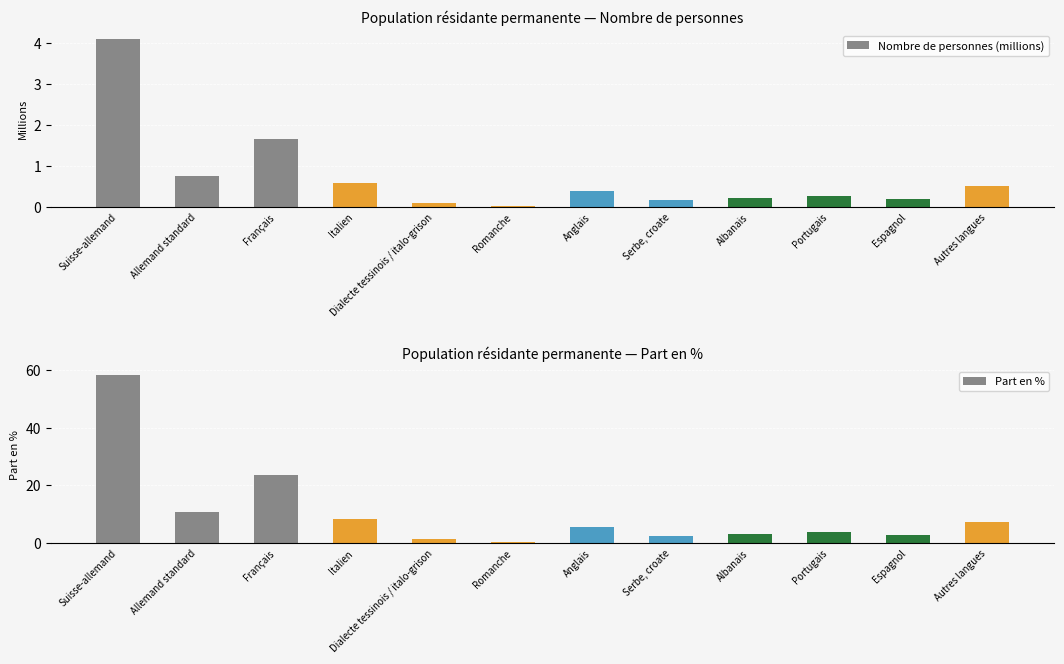

Read the Nombre de personnes (millions) value at Dialecte tessinois / italo-grison.

0.1